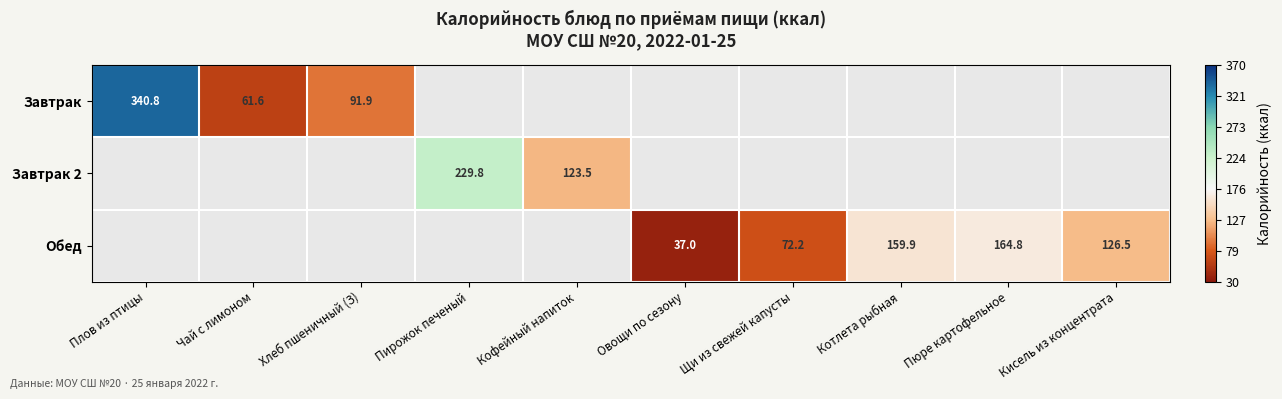

The value of Обед at Котлета рыбная is 159.9. True or false?

True